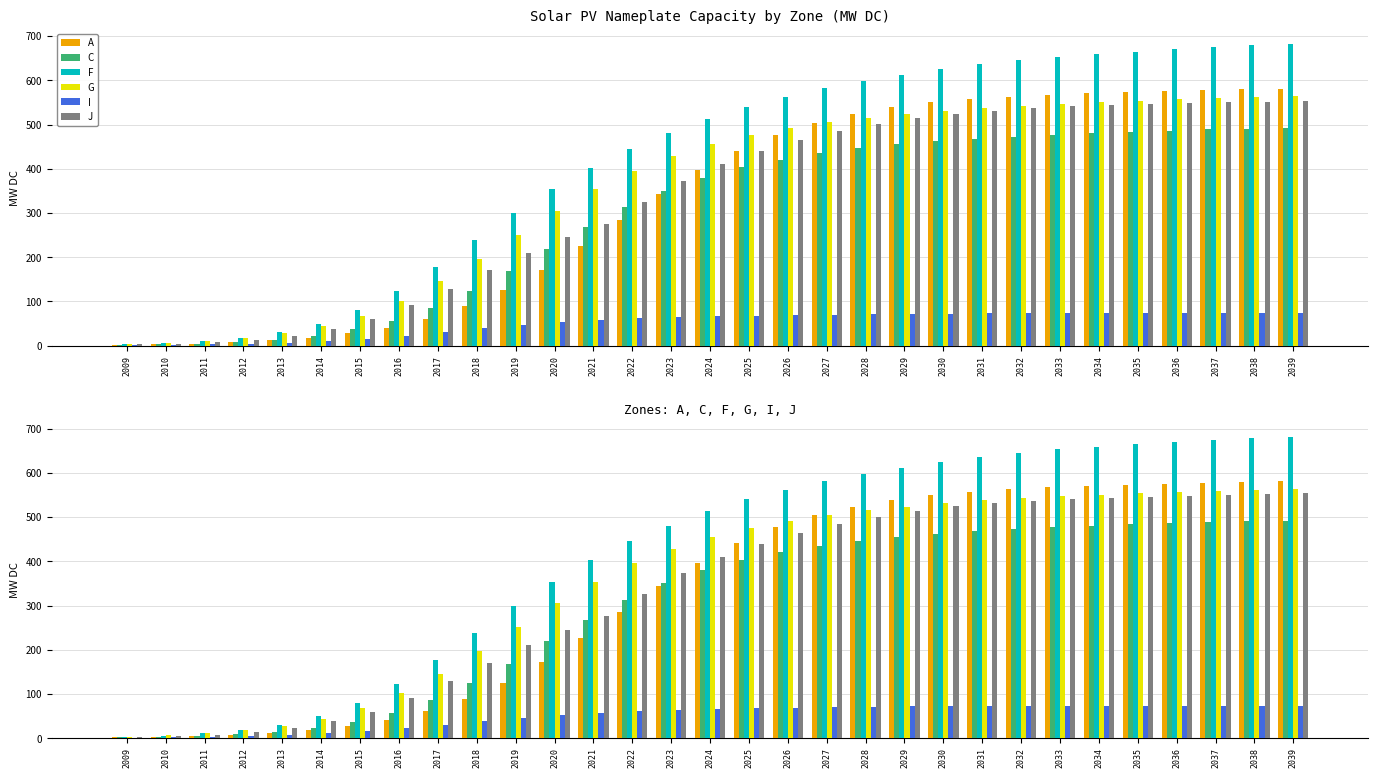

How many values in the F series are below 513?

15